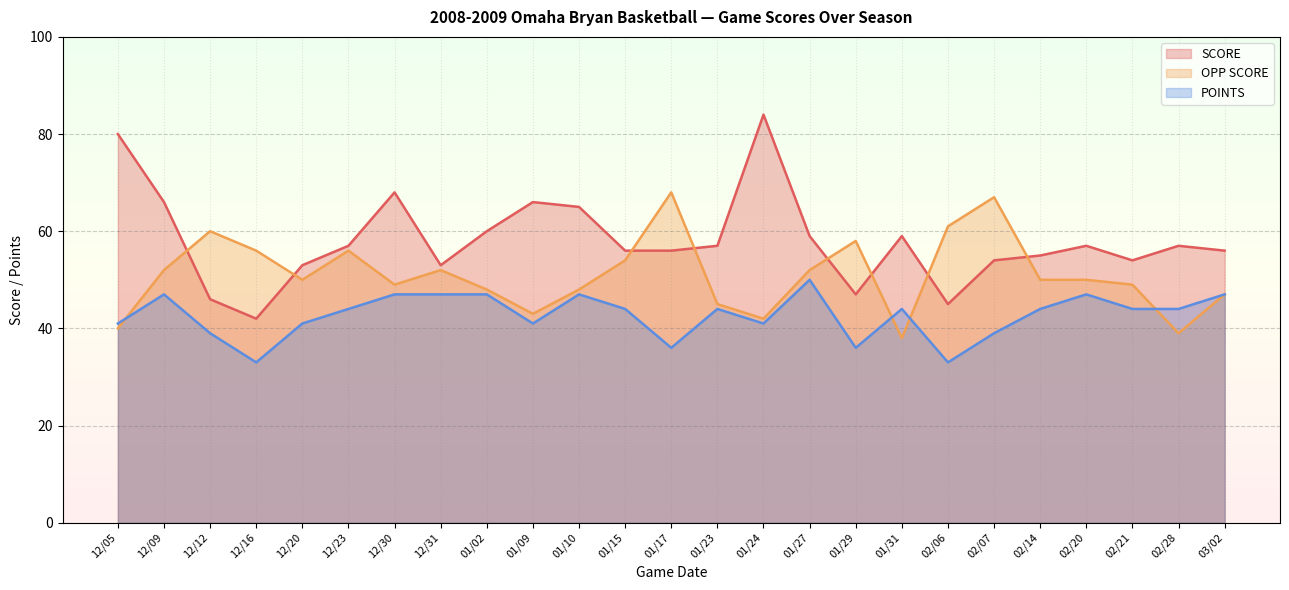

What is the average value of the POINTS series?

43